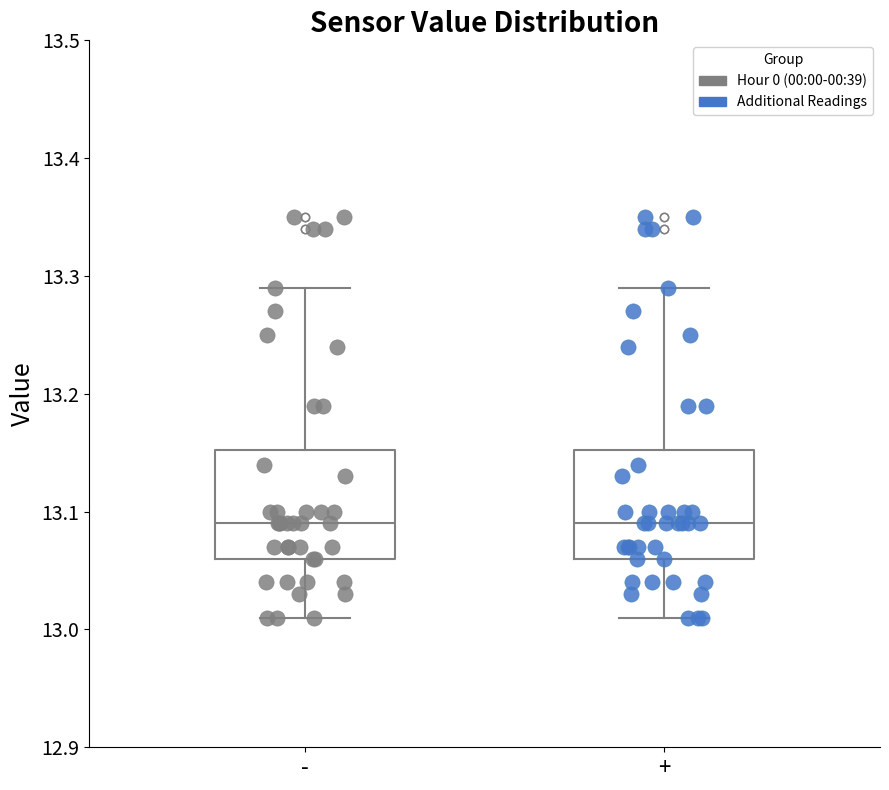

Where does the median line of the box for - sit on the y-axis? The values are not printed on the chart, so give them approximately, as read against the axis.

13.09